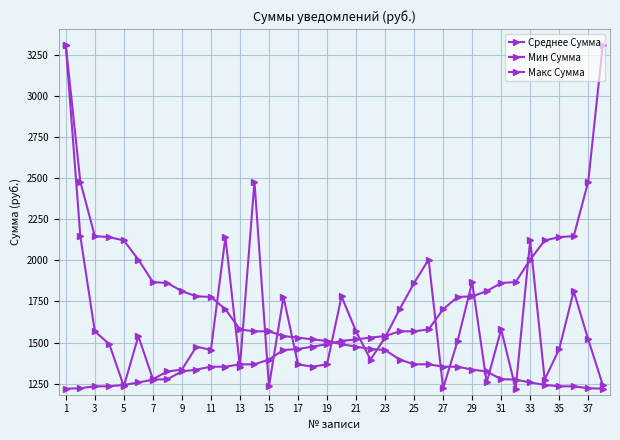

How many values in the Среднее Сумма series are below 1510?

19